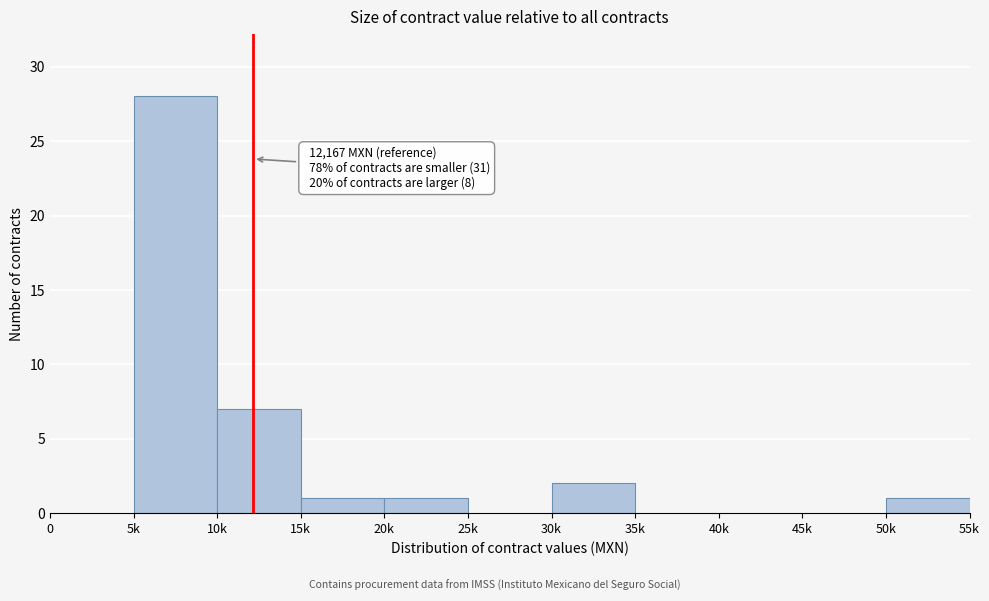

Reading left to right, extract all data points from this chart.

0=0	5k=28	10k=7	15k=1	20k=1	25k=0	30k=2	35k=0	40k=0	45k=0	50k=1